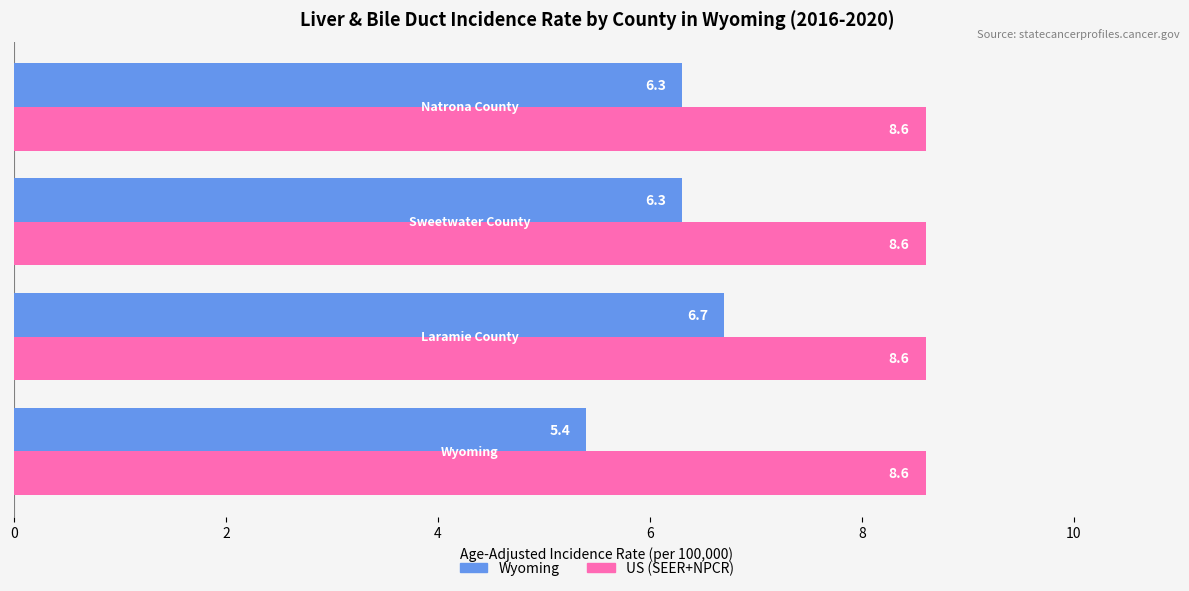

What is the average value of the Wyoming series?

6.2